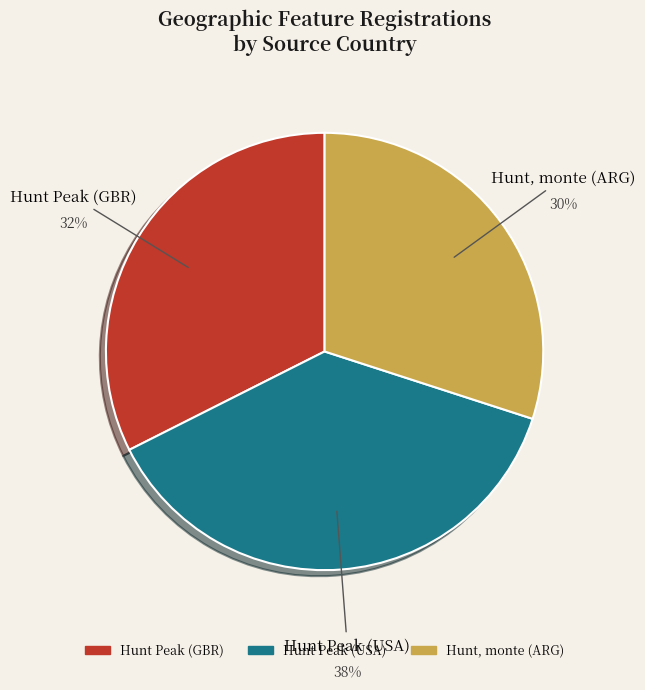

Does any single category account for the majority?

No